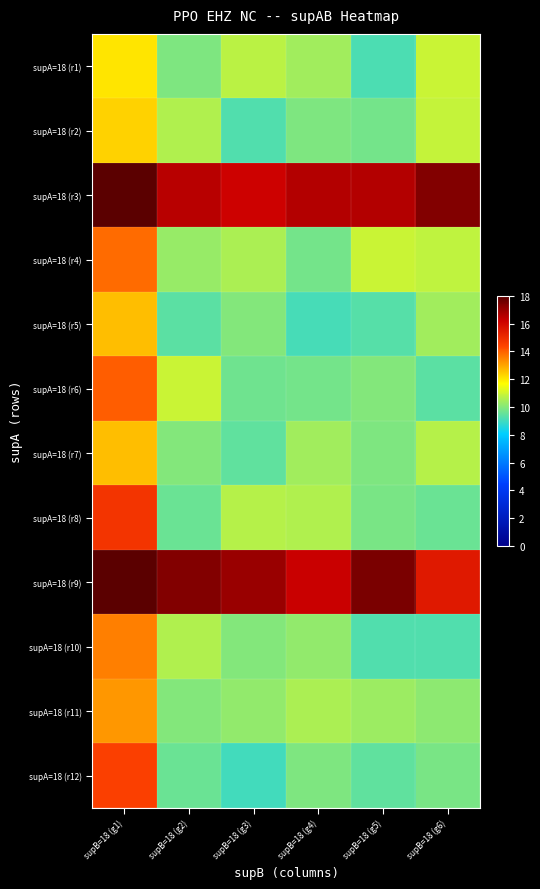

At how many categories does at least one series exceed 17?

4